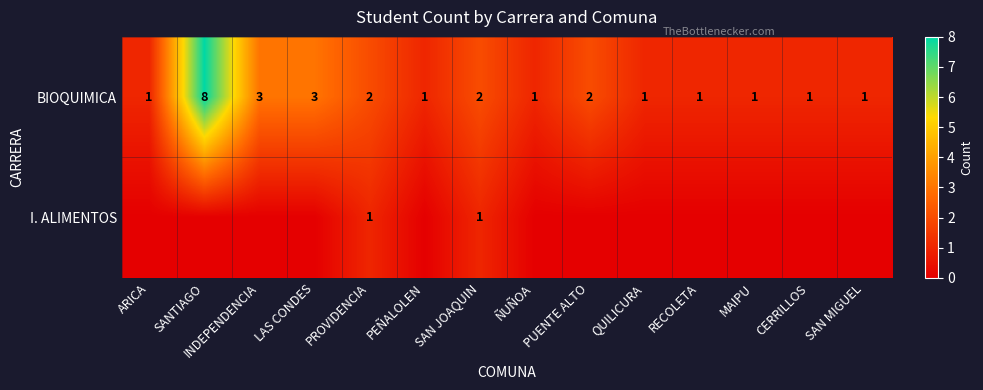

What is the sum of all BIOQUIMICA values?

28